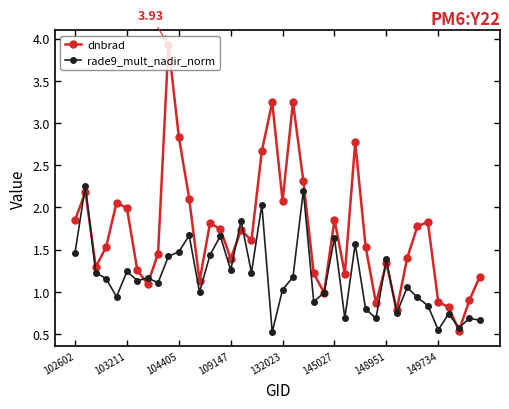

True or false: rade9_mult_nadir_norm and dnbrad cross at least once.

True